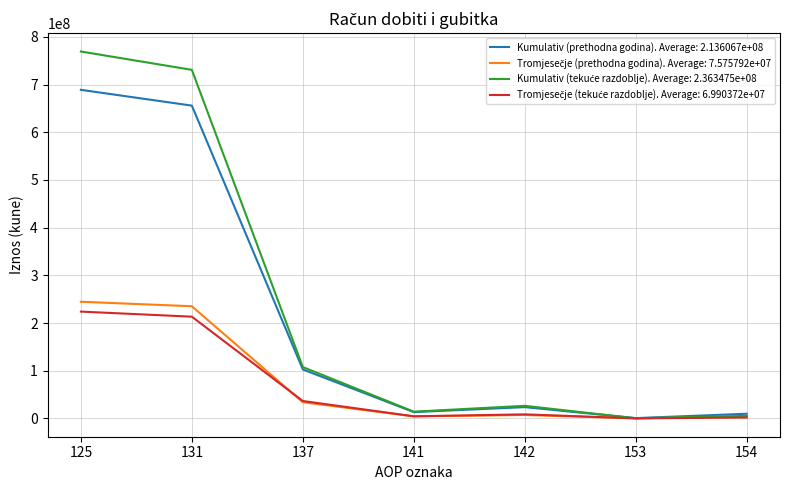

What is the maximum value shown in the chart?

769293910